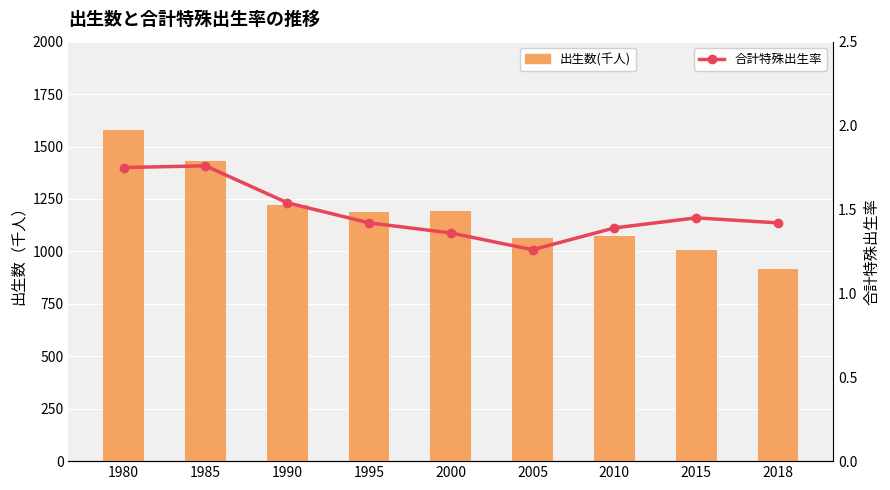

What value does the 合計特殊出生率 series have at 2018?

1.4